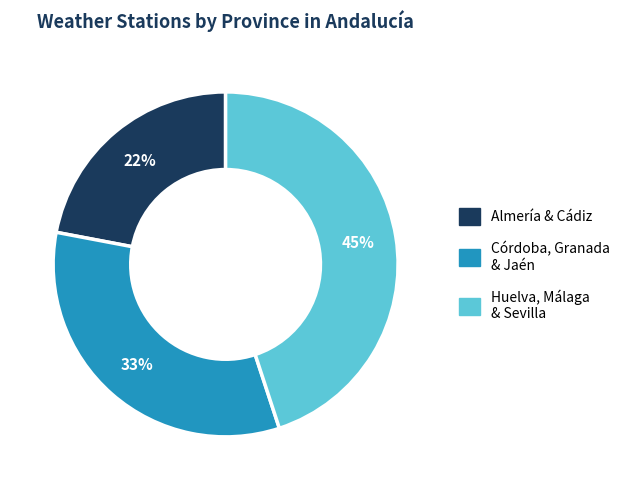

To the nearest percent, what is the combined percentage of Huelva, Málaga & Sevilla and Córdoba, Granada & Jaén?

78%